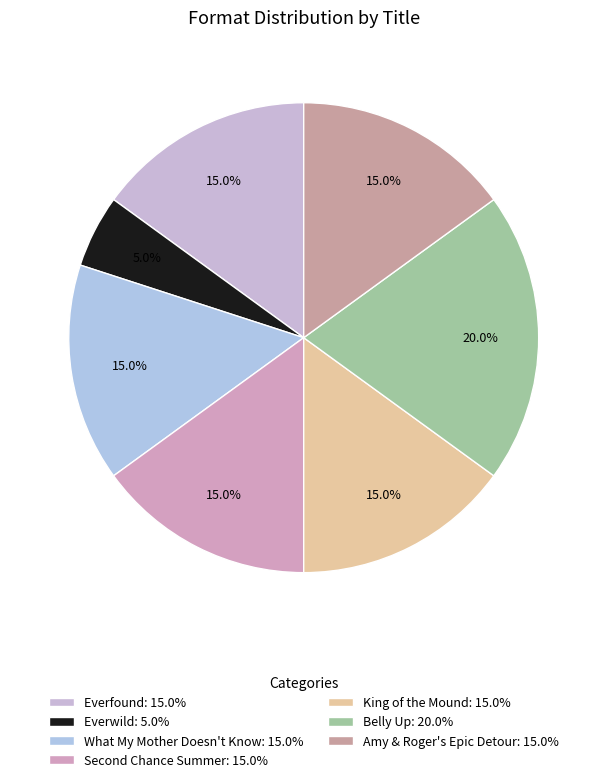

Which slice is the largest?

Belly Up